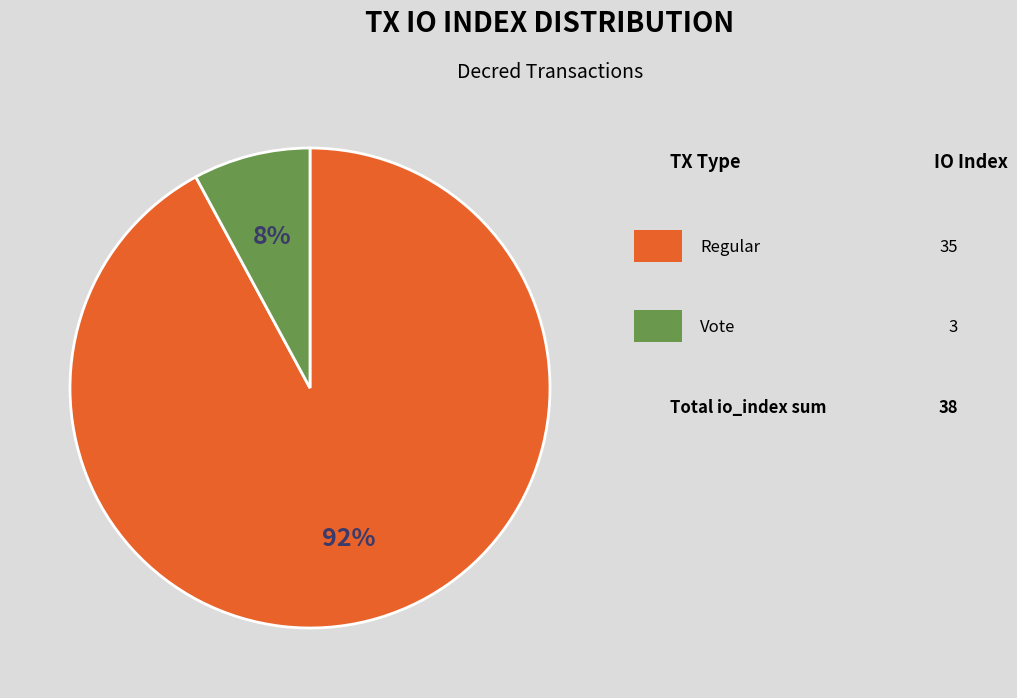

To the nearest percent, what is the average slice percentage?

50%